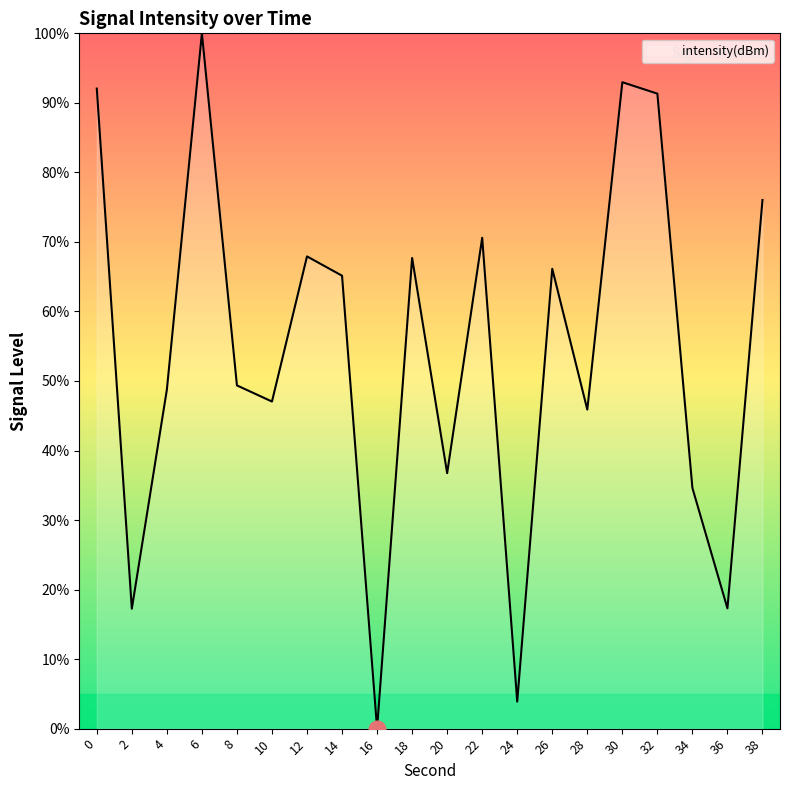

At which category does the data reach its first local peak?

6